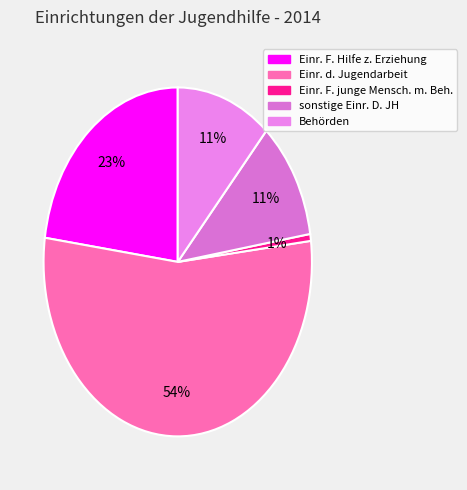

To the nearest percent, what is the difference between the sonstige Einr. D. JH and Einr. d. Jugendarbeit slice percentages?

43%